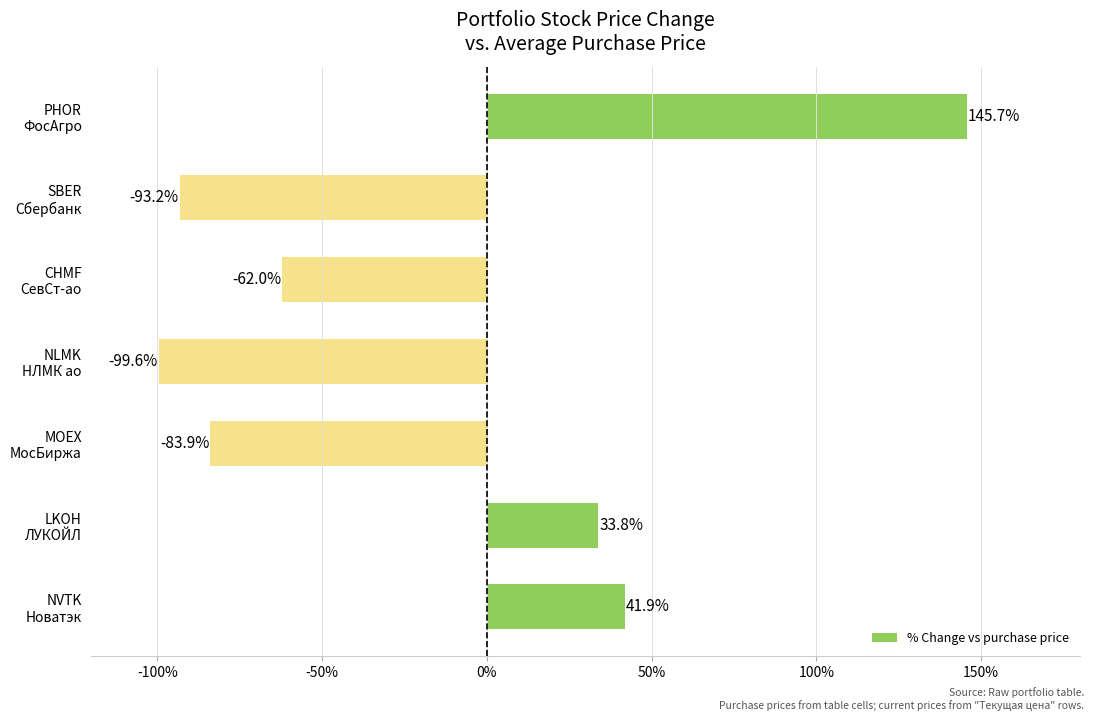

Are the bars horizontal?

Yes